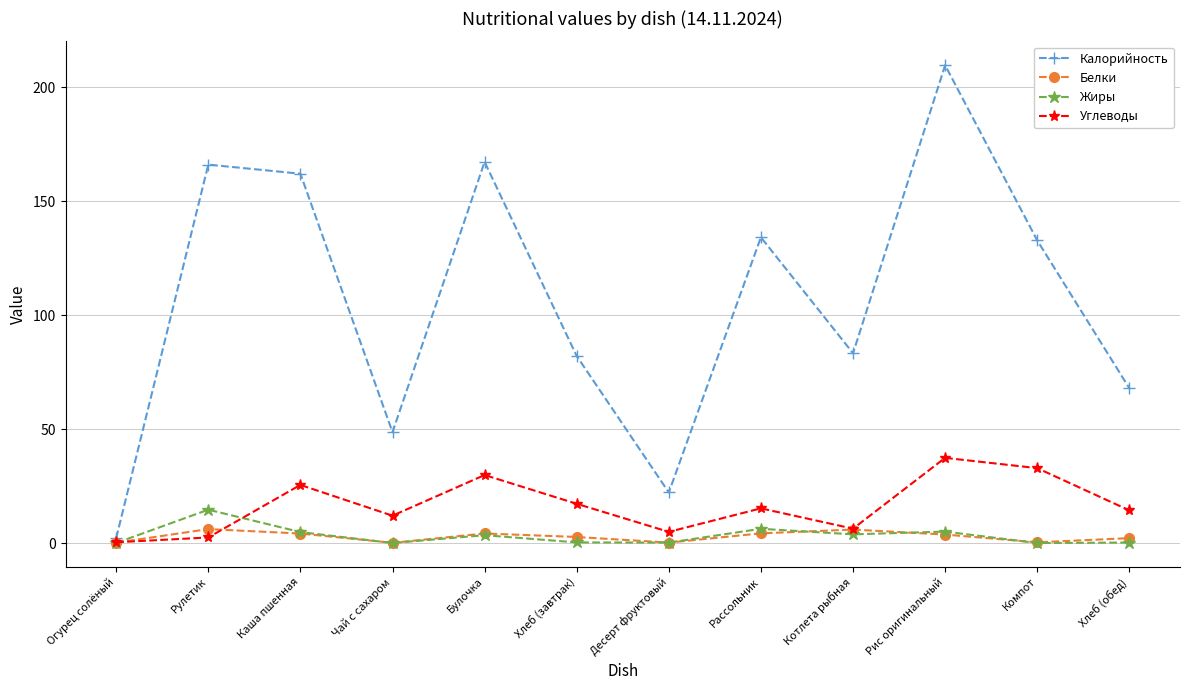

Which series has the largest total across all categories?

Калорийность